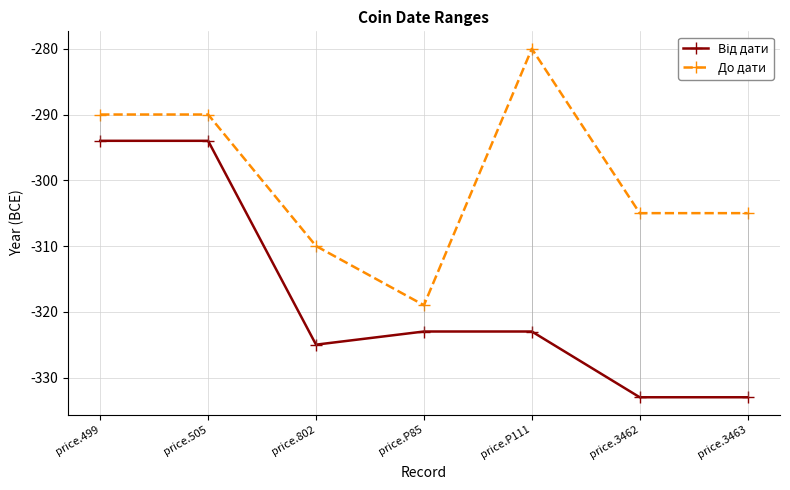

At which label does До дати first exceed -305?

price.499